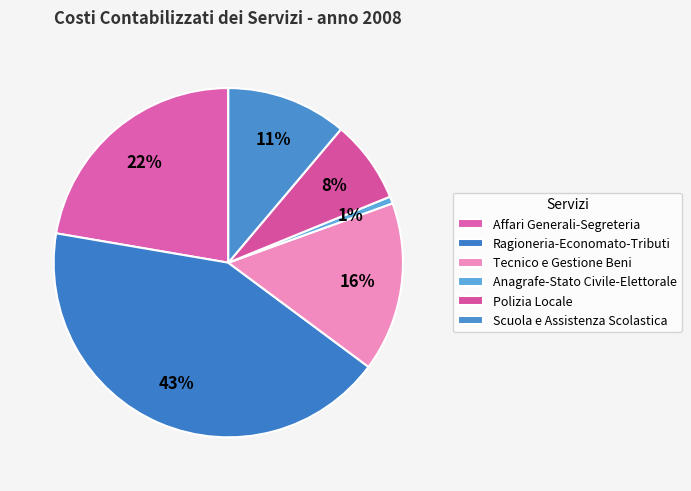

How many slices are in this pie chart?

6